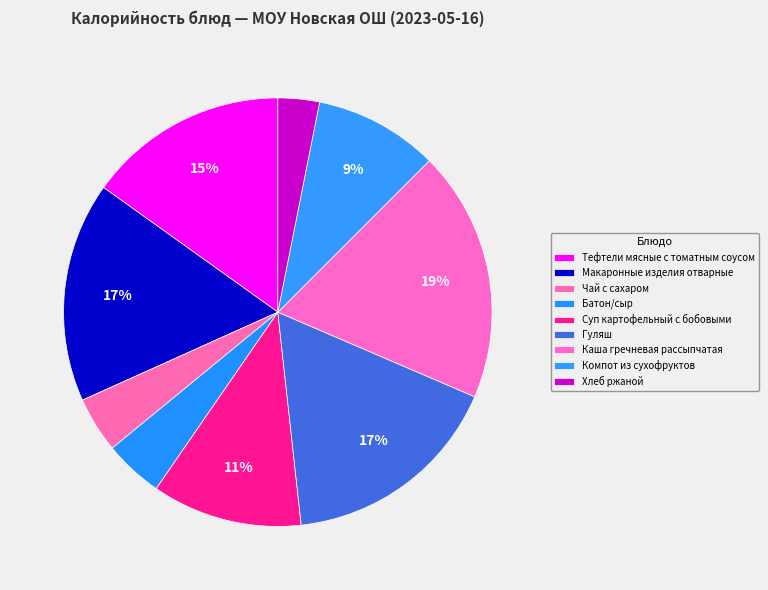

Count the number of slices in the pie.

9